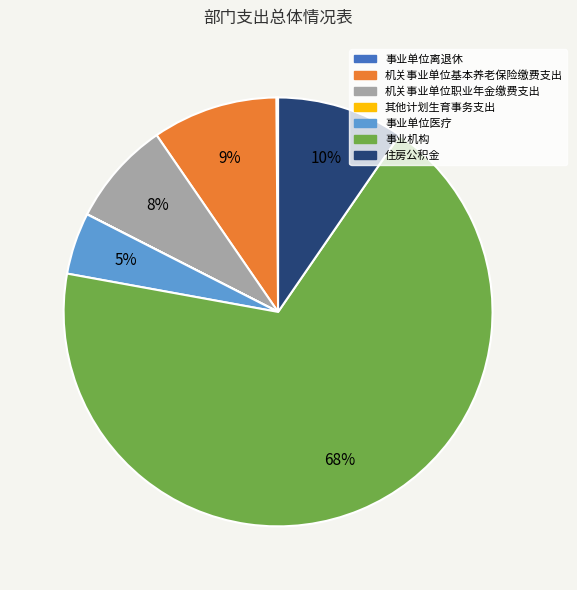

To the nearest percent, what portion does 机关事业单位基本养老保险缴费支出 represent?

9%